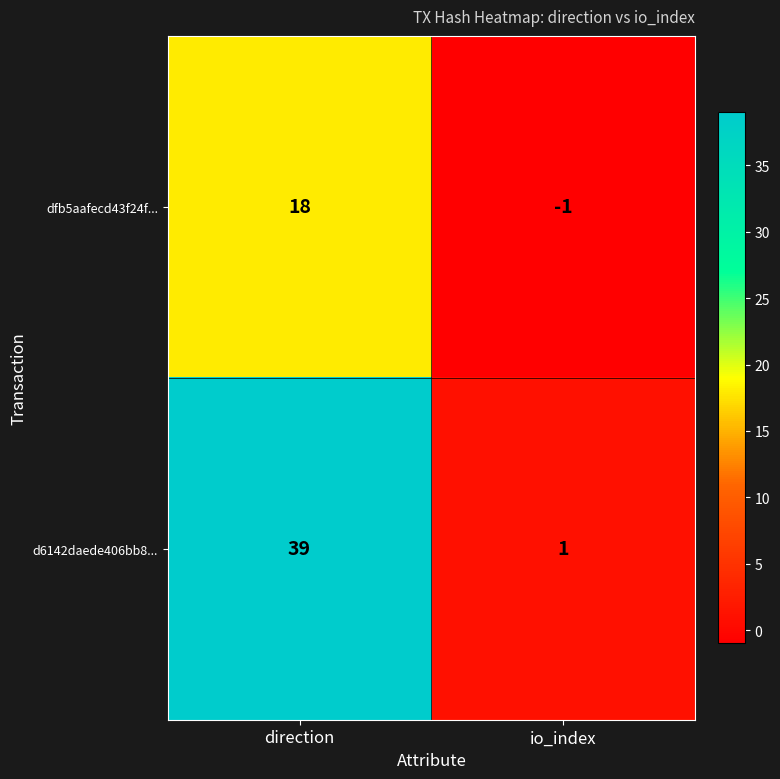

Which series changed the most between direction and io_index?

d6142daede406bb8...